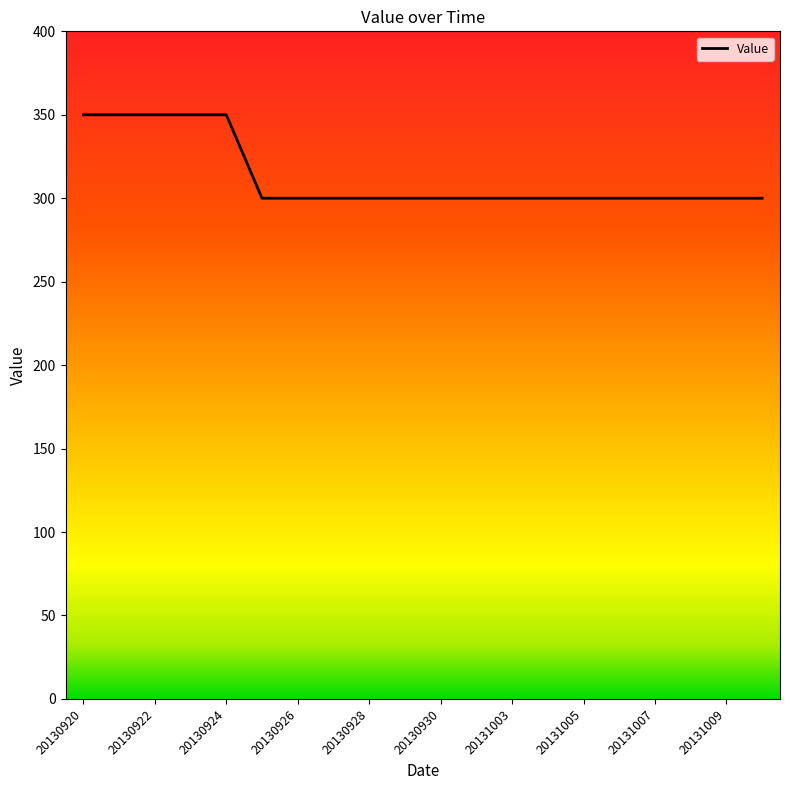

What is the minimum value shown in the chart?

300